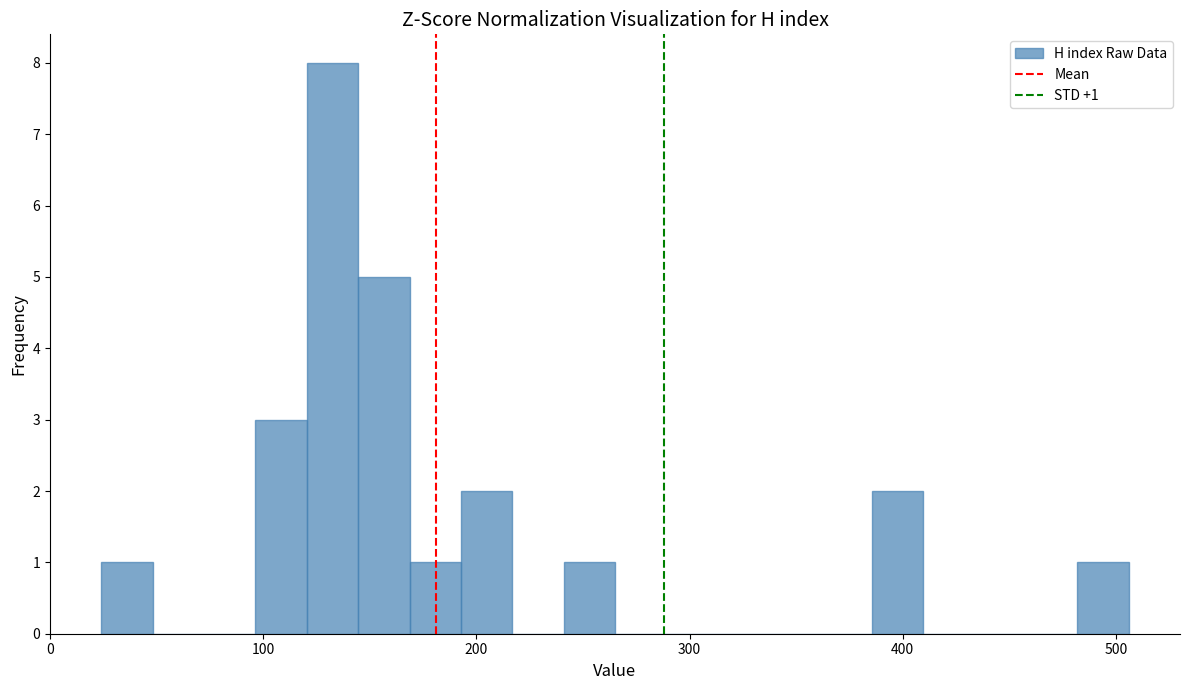

Around what value on the x-axis is the tallest bar? Give the approximate position of its centre, as read against the axis.

130